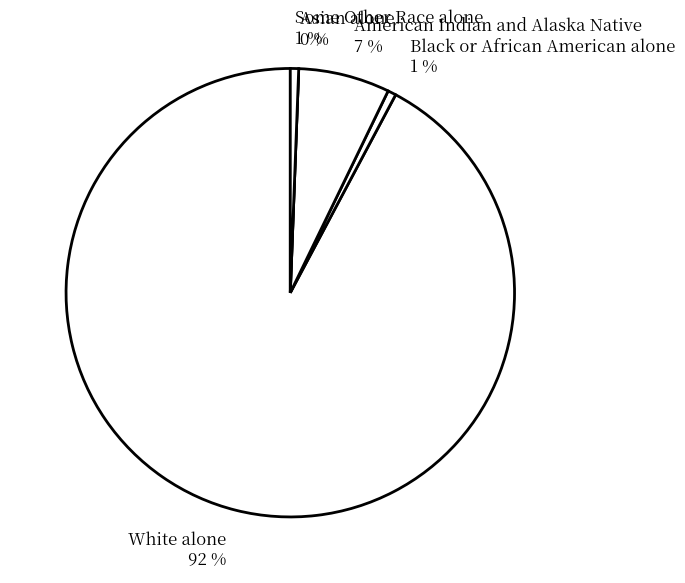

True or false: White alone accounts for 92% of the total.

True